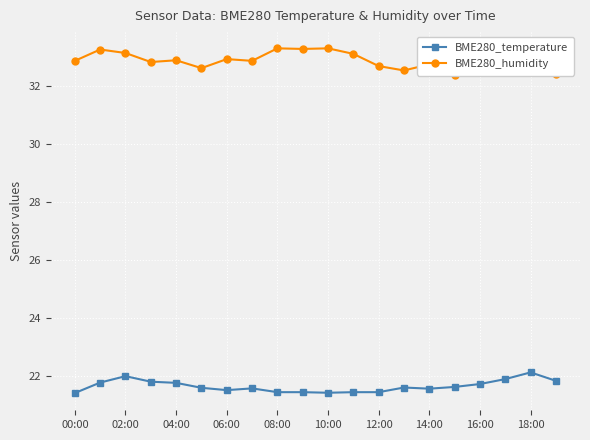

Is it true that BME280_temperature equals 21.9 at 19?

True